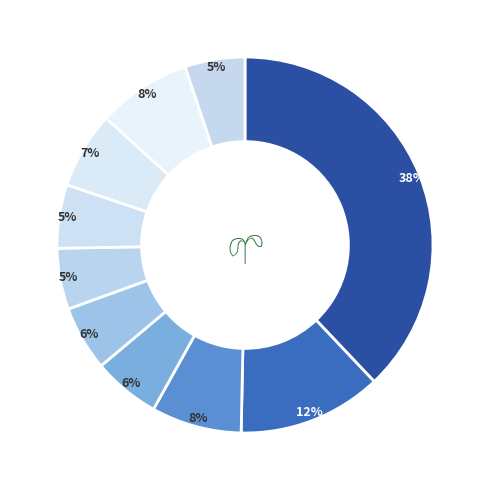

How many segments does this pie chart have?

10